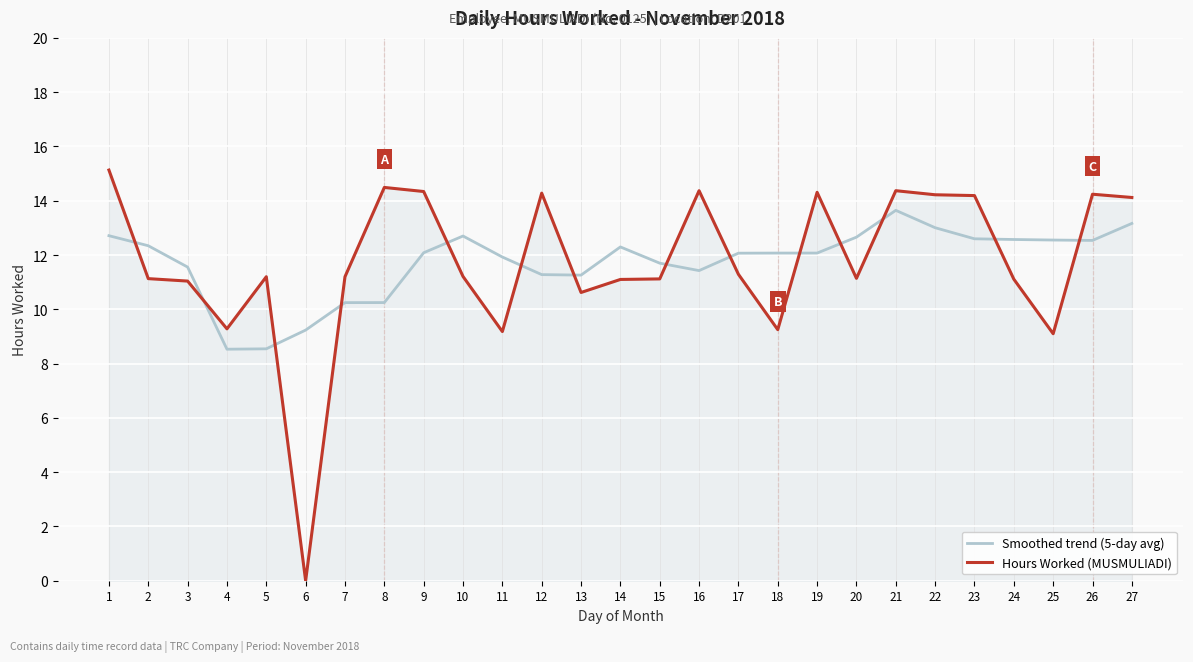

Is this an area chart (filled region under the line)?

No